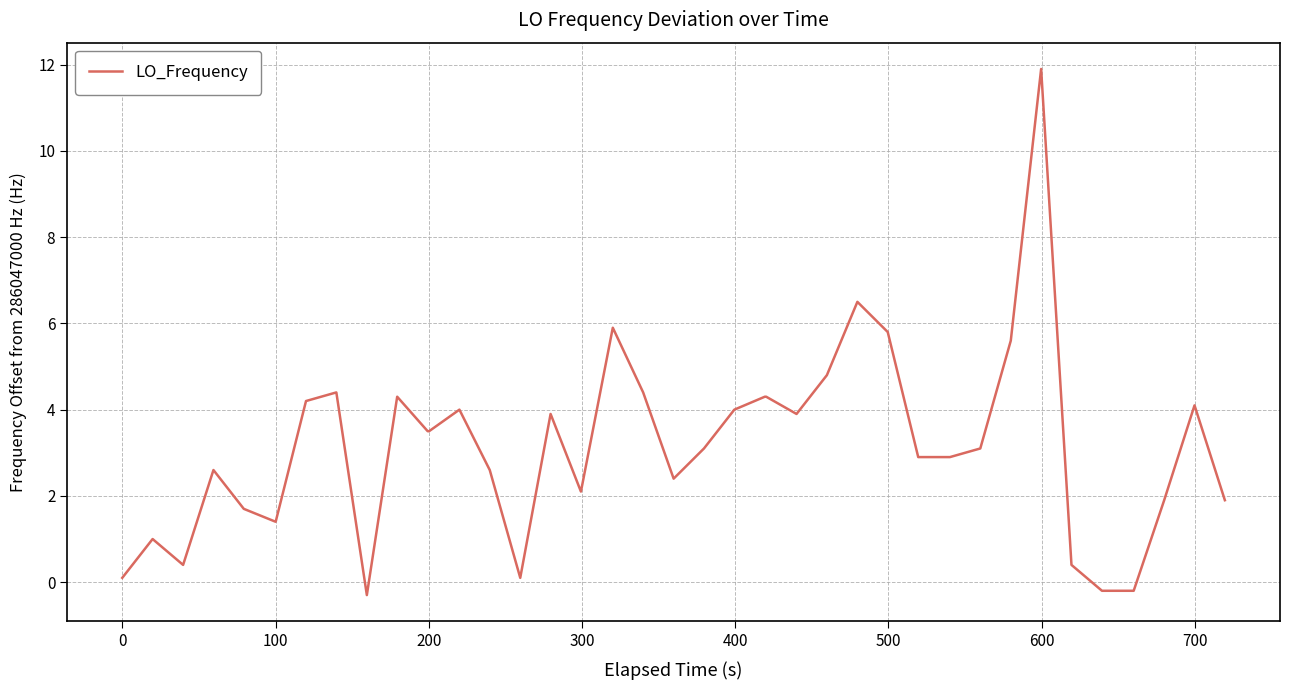

What is the maximum value shown in the chart?

11.9